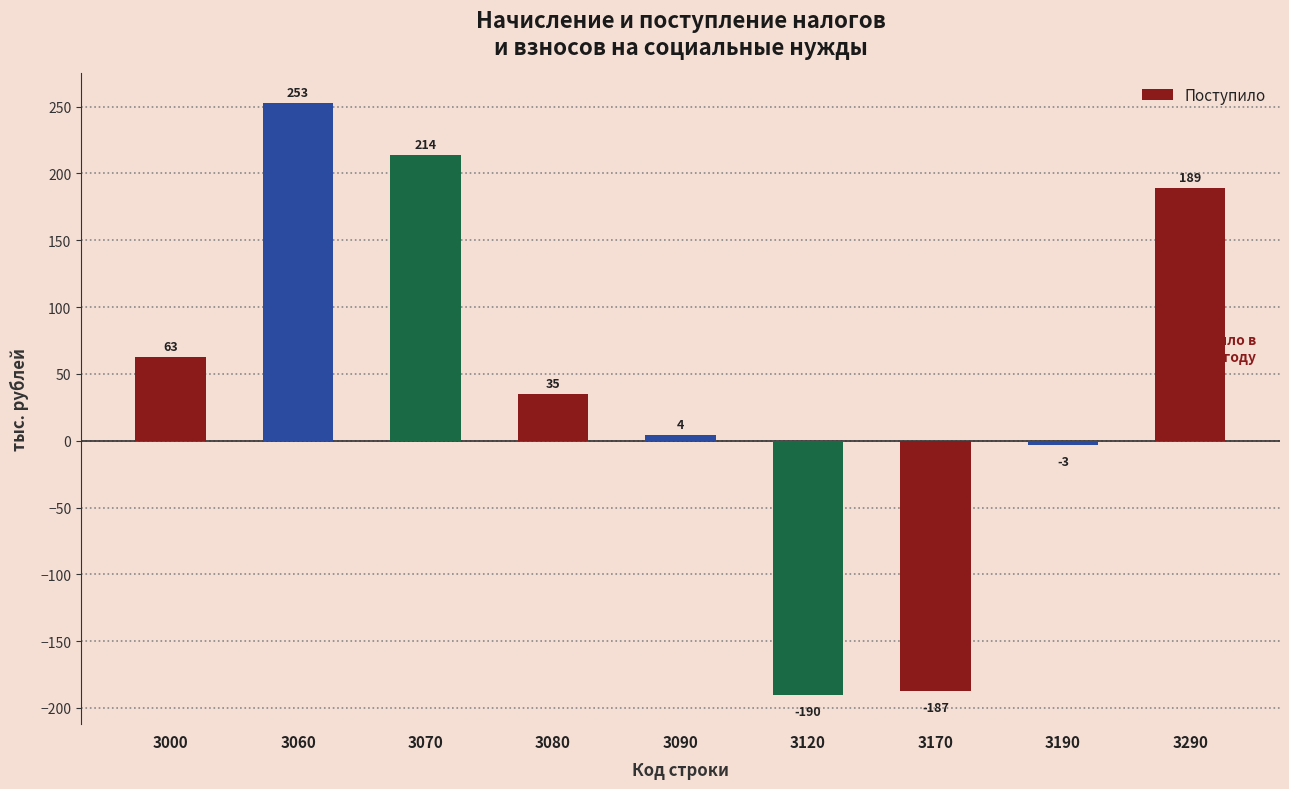

Which label corresponds to the smallest value in the chart?

3120